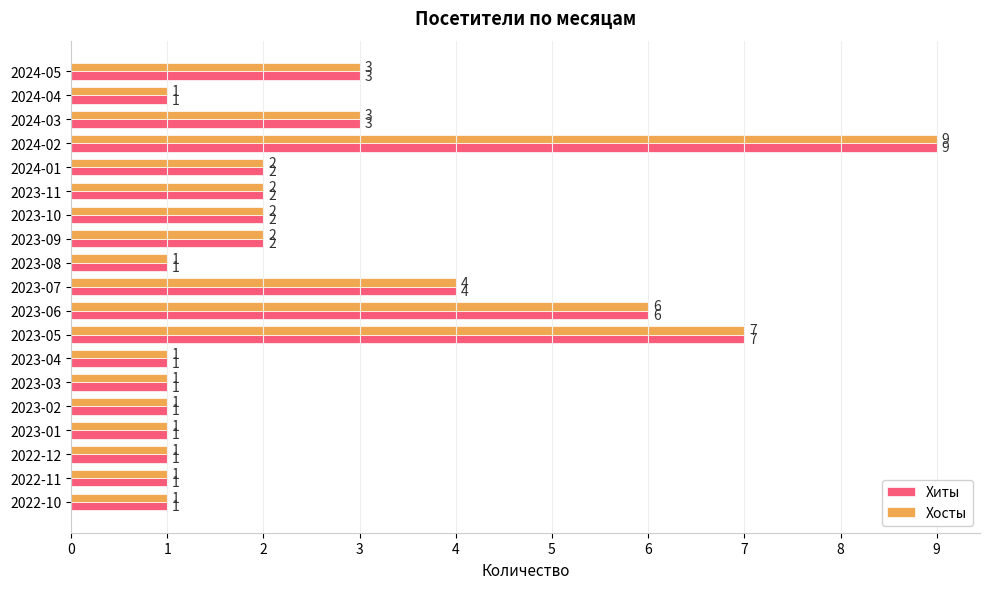

What is the sum of the Хиты values at 2024-03 and 2024-01?

5